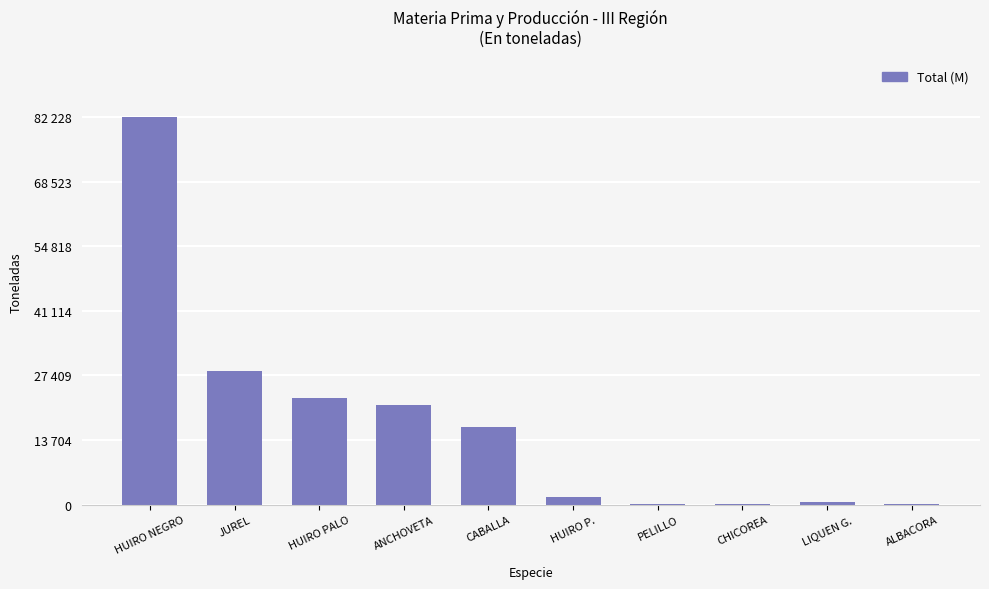

What is the approximate value at ANCHOVETA, to the nearest 50?

21050